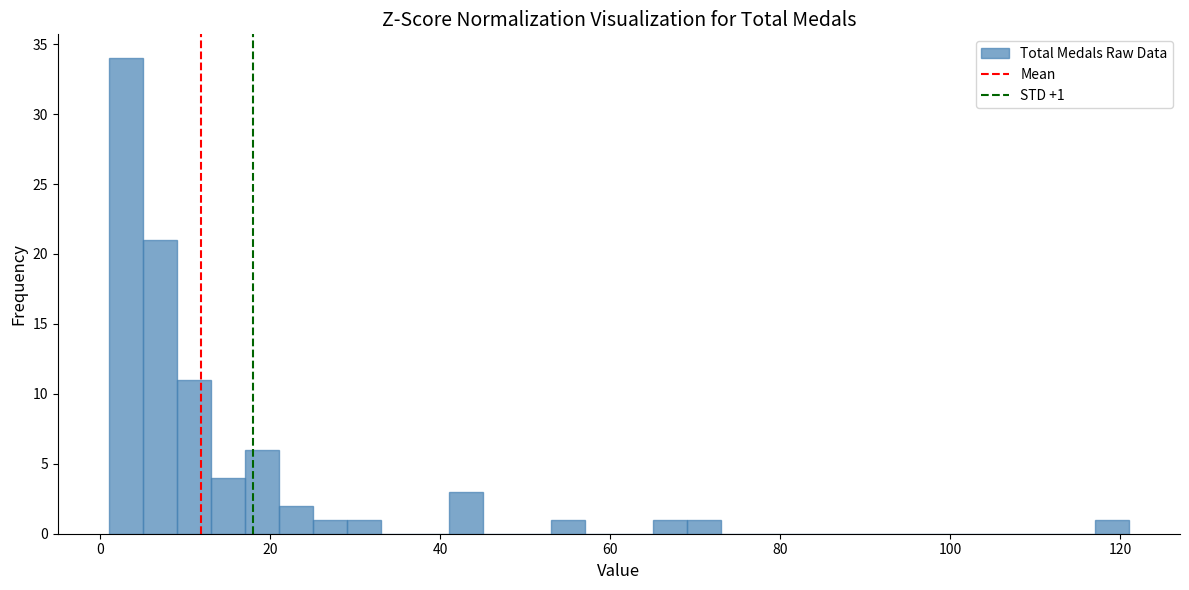

Around what value on the x-axis is the tallest bar? Give the approximate position of its centre, as read against the axis.

4